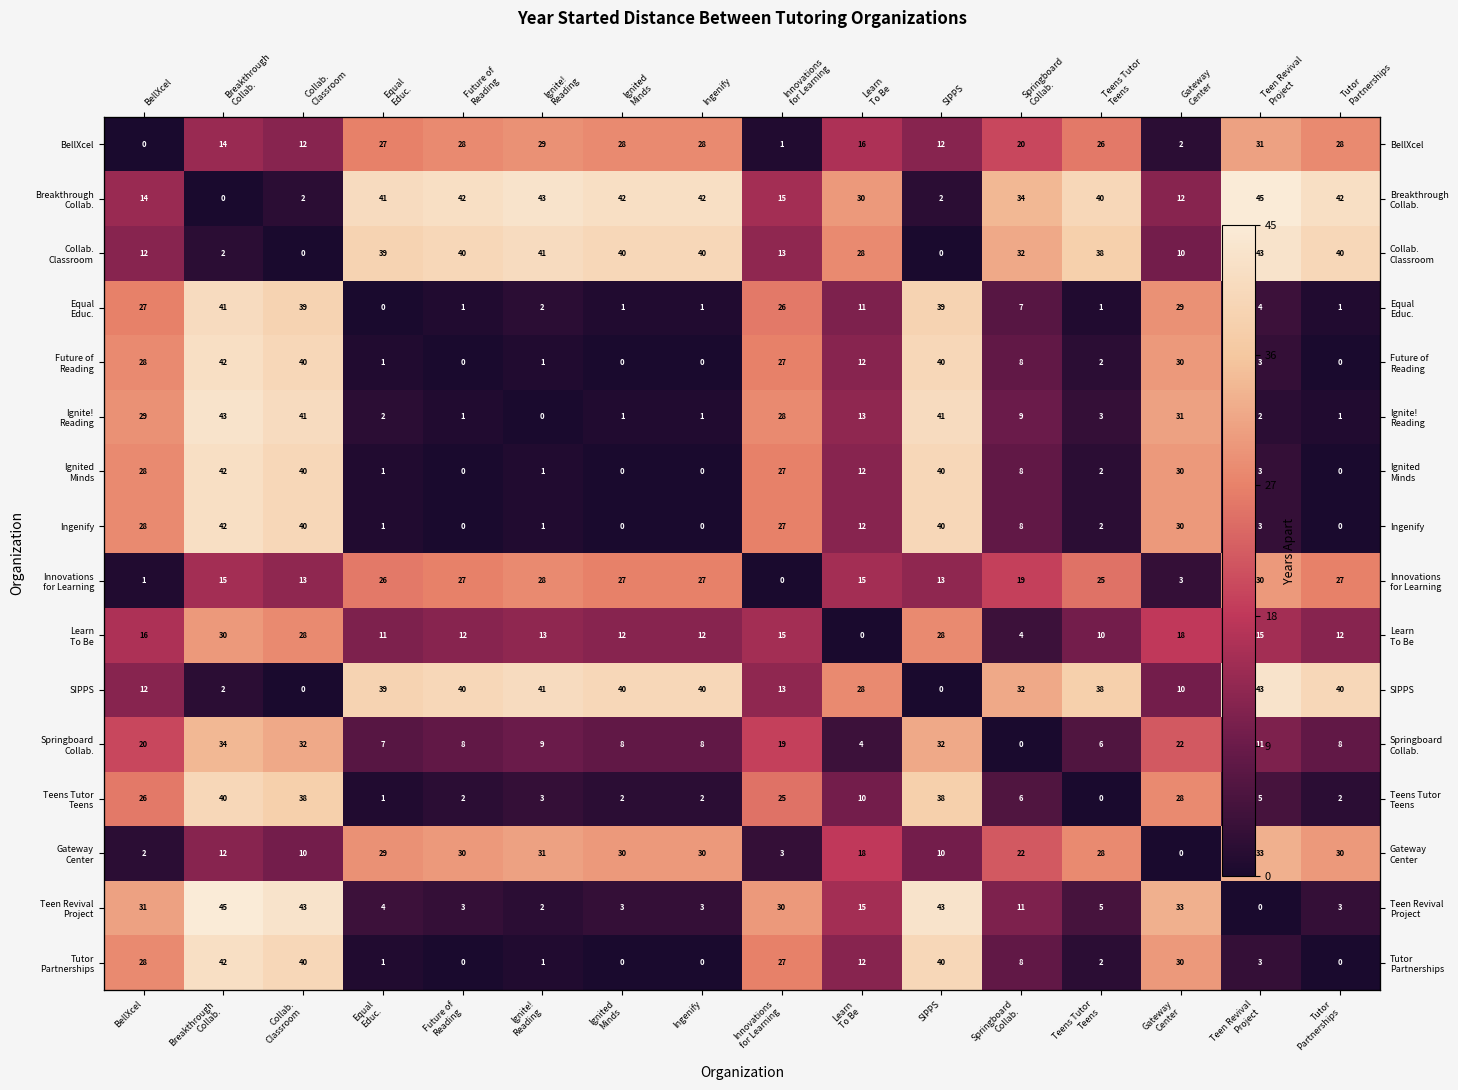

What is the average value of the Breakthrough Collab. series?

28